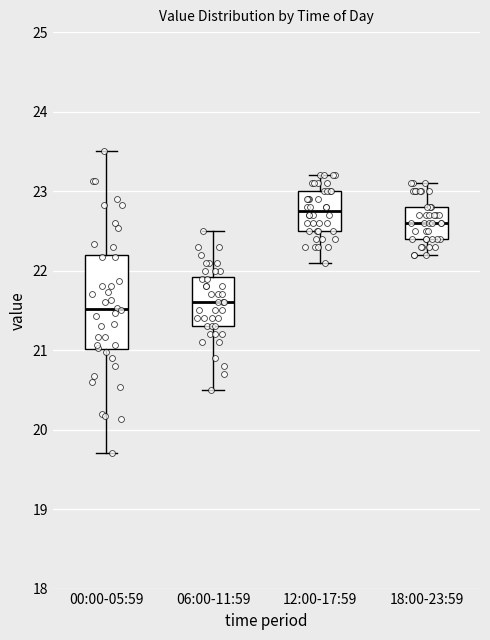

Reading left to right, transcribe this box plot: for each box, give where its median line is, the range the box spans, and where its two whiskers end, as read against the y-axis. The values are not printed on the chart, so give them approximately, as read against the axis.

00:00-05:59: median 21.5, box 21.0 to 22.2, whiskers 19.7 to 23.5
06:00-11:59: median 21.6, box 21.3 to 21.9, whiskers 20.5 to 22.5
12:00-17:59: median 22.8, box 22.5 to 23.0, whiskers 22.1 to 23.2
18:00-23:59: median 22.6, box 22.4 to 22.8, whiskers 22.2 to 23.1